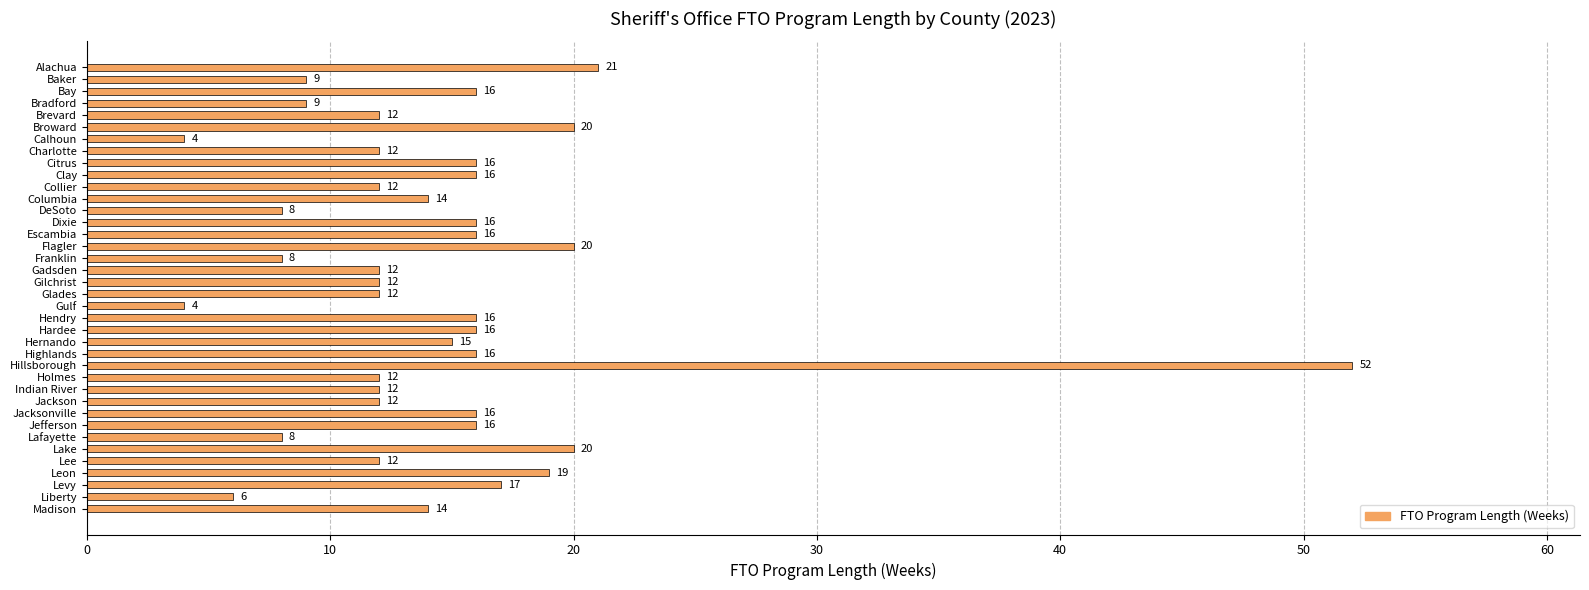

Does the chart contain stacked bars?

No